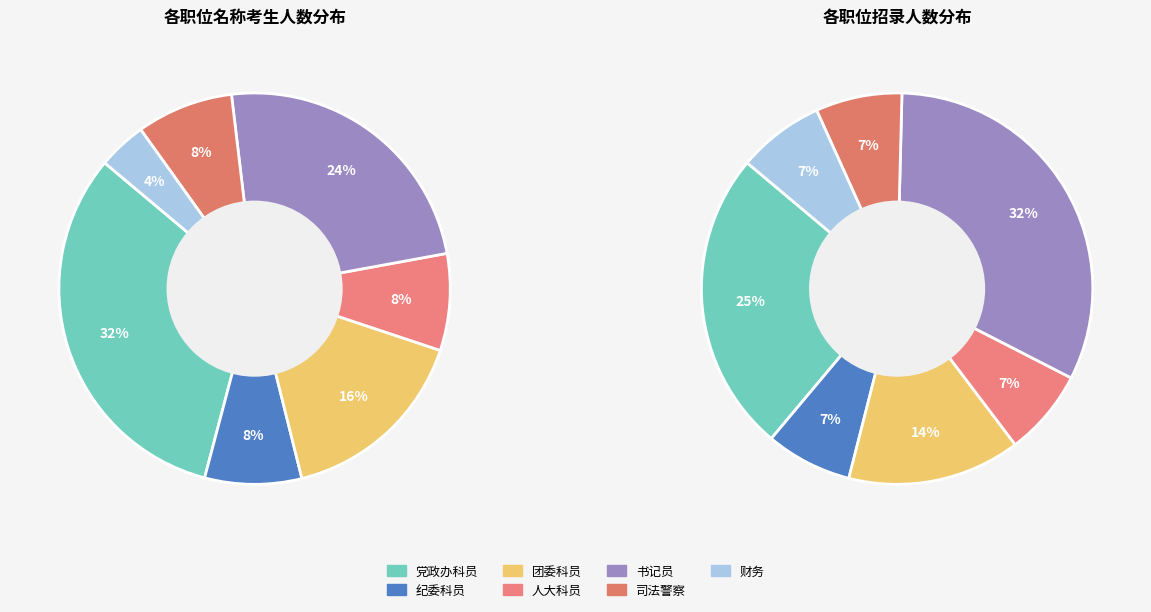

Is it true that 书记员 is 15% of the pie?

False